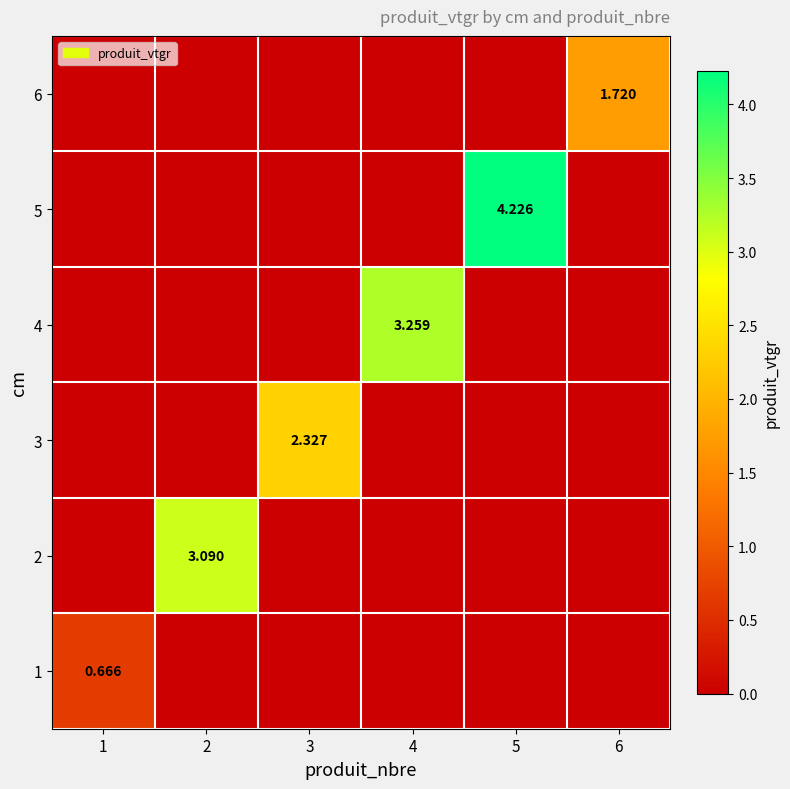

At which category is the sum across all series the highest?

5